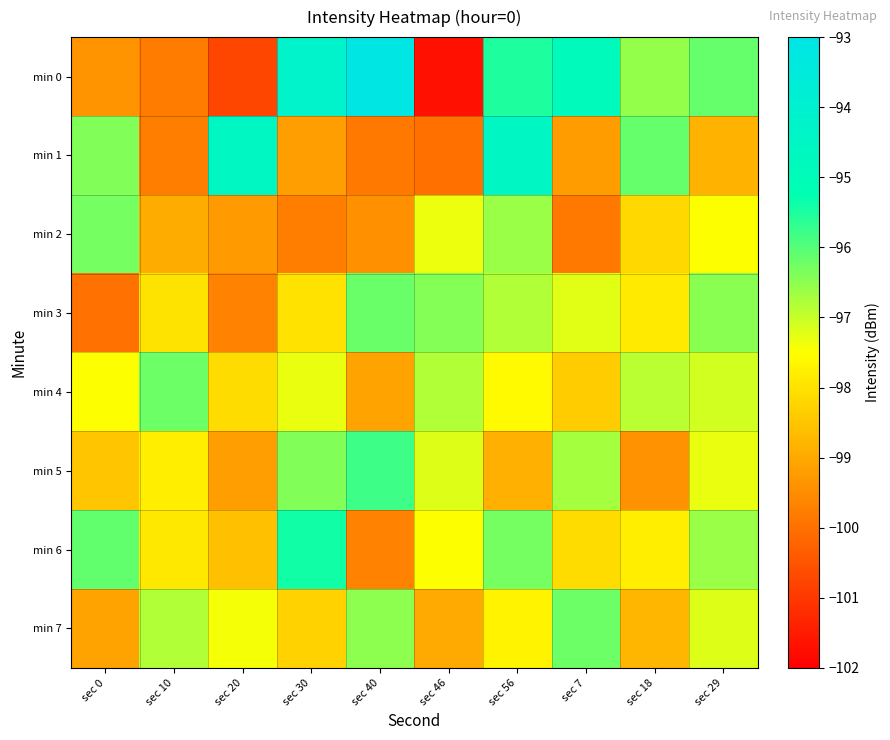

Reading left to right, extract all data points from this chart.

min 0: sec 0=-99.4	sec 10=-99.8	sec 20=-100.8	sec 30=-94.2	sec 40=-93.1	sec 46=-101.7	sec 56=-95.5	sec 7=-94.9	sec 18=-96.6	sec 29=-96.2
min 1: sec 0=-96.4	sec 10=-99.8	sec 20=-94.6	sec 30=-99.2	sec 40=-99.8	sec 46=-100.0	sec 56=-94.5	sec 7=-99.2	sec 18=-96.2	sec 29=-98.9
min 2: sec 0=-96.3	sec 10=-99.0	sec 20=-99.3	sec 30=-99.8	sec 40=-99.5	sec 46=-97.3	sec 56=-96.6	sec 7=-99.9	sec 18=-98.2	sec 29=-97.5
min 3: sec 0=-100.0	sec 10=-98.0	sec 20=-99.7	sec 30=-98.0	sec 40=-96.2	sec 46=-96.4	sec 56=-96.8	sec 7=-97.2	sec 18=-97.9	sec 29=-96.5
min 4: sec 0=-97.5	sec 10=-96.2	sec 20=-98.1	sec 30=-97.3	sec 40=-99.1	sec 46=-96.8	sec 56=-97.6	sec 7=-98.4	sec 18=-96.9	sec 29=-97.1
min 5: sec 0=-98.5	sec 10=-97.8	sec 20=-99.2	sec 30=-96.4	sec 40=-95.8	sec 46=-97.2	sec 56=-98.9	sec 7=-96.7	sec 18=-99.4	sec 29=-97.3
min 6: sec 0=-96.1	sec 10=-97.9	sec 20=-98.6	sec 30=-95.4	sec 40=-99.7	sec 46=-97.5	sec 56=-96.3	sec 7=-98.1	sec 18=-97.8	sec 29=-96.6
min 7: sec 0=-99.1	sec 10=-96.8	sec 20=-97.4	sec 30=-98.3	sec 40=-96.5	sec 46=-99.0	sec 56=-97.7	sec 7=-96.2	sec 18=-98.8	sec 29=-97.2